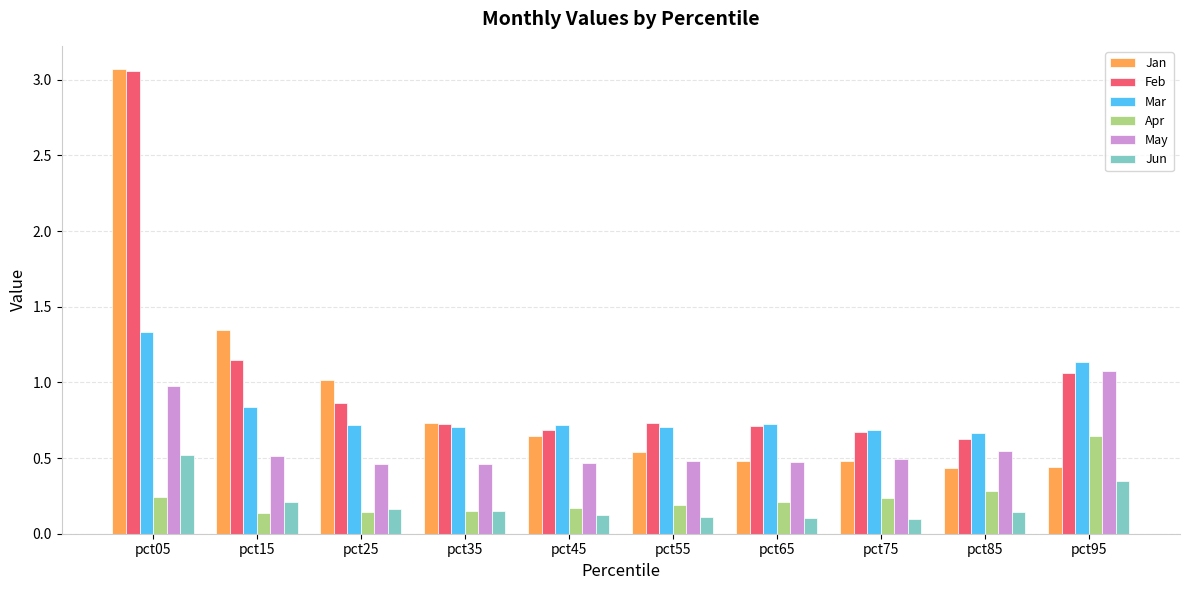

At which category is the sum across all series the highest?

pct05